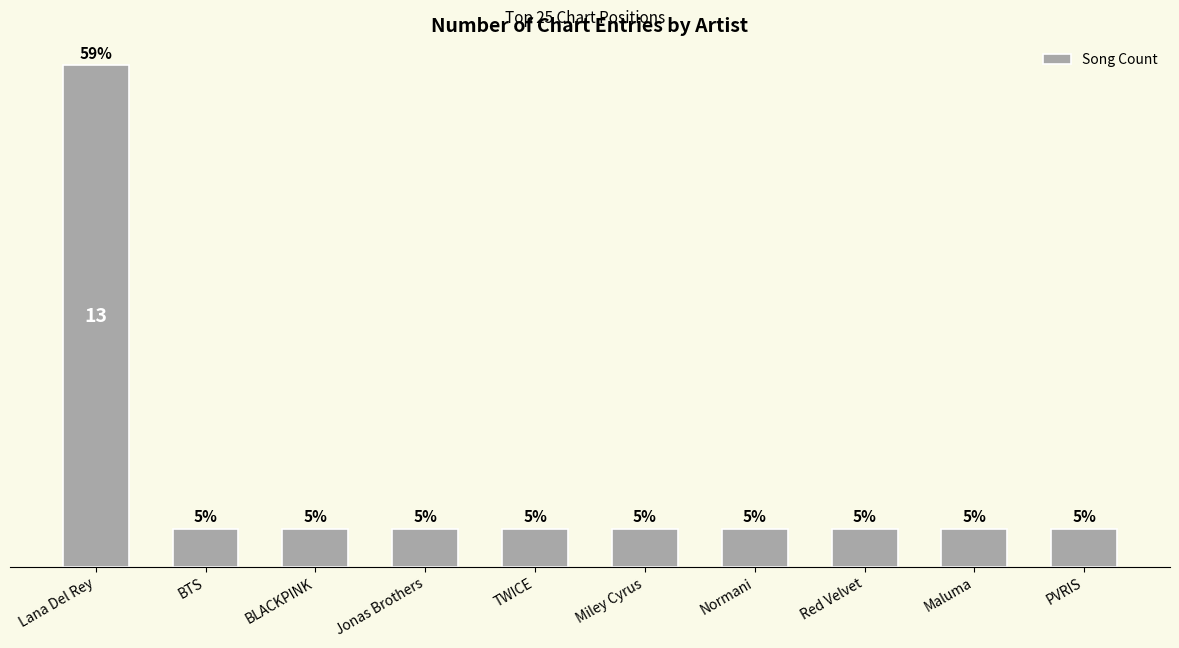

What value does the data have at Normani?

1